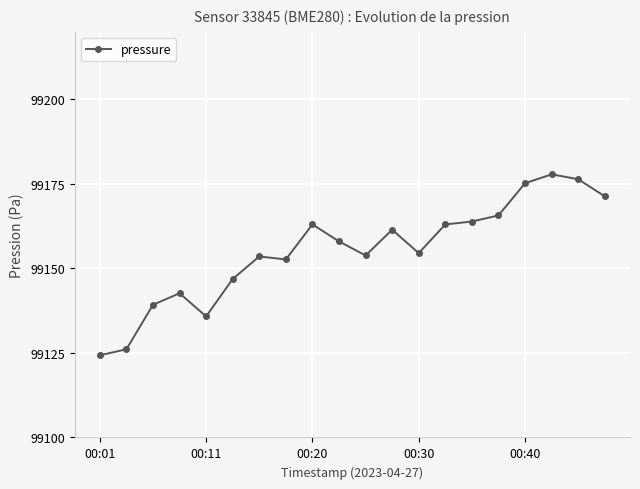

What is the difference between the maximum and minimum values?

53.5